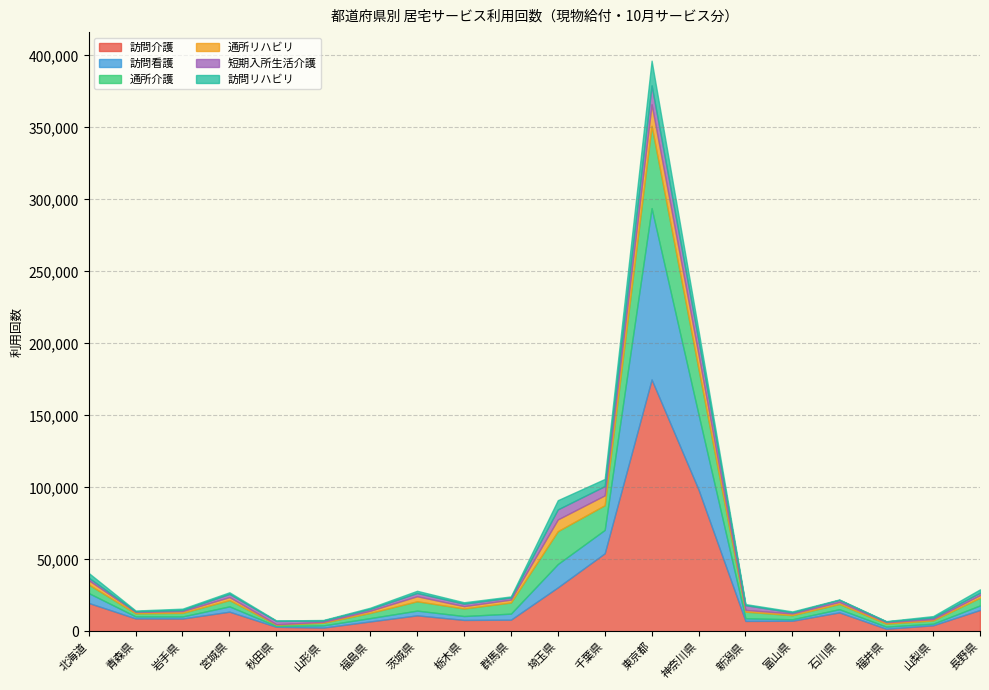

What is the sum of all 訪問リハビリ values?

51325